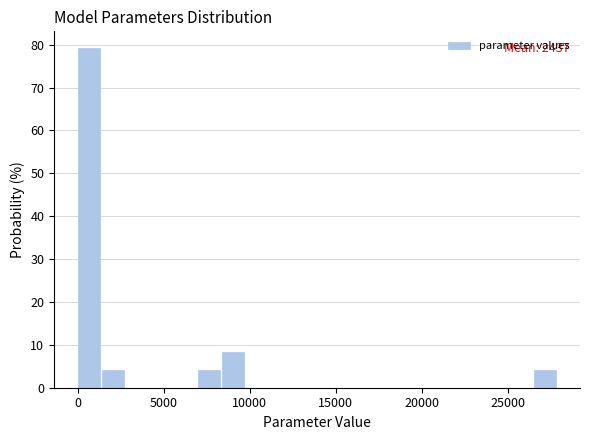

Around what value on the x-axis is the tallest bar? Give the approximate position of its centre, as read against the axis.

500